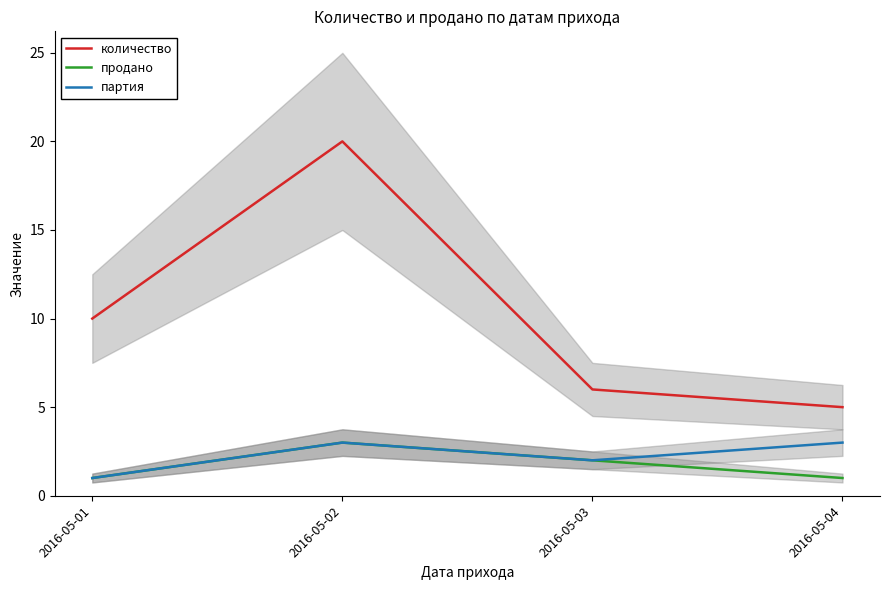

What is the difference between the second highest and second lowest values in the количество series?

4